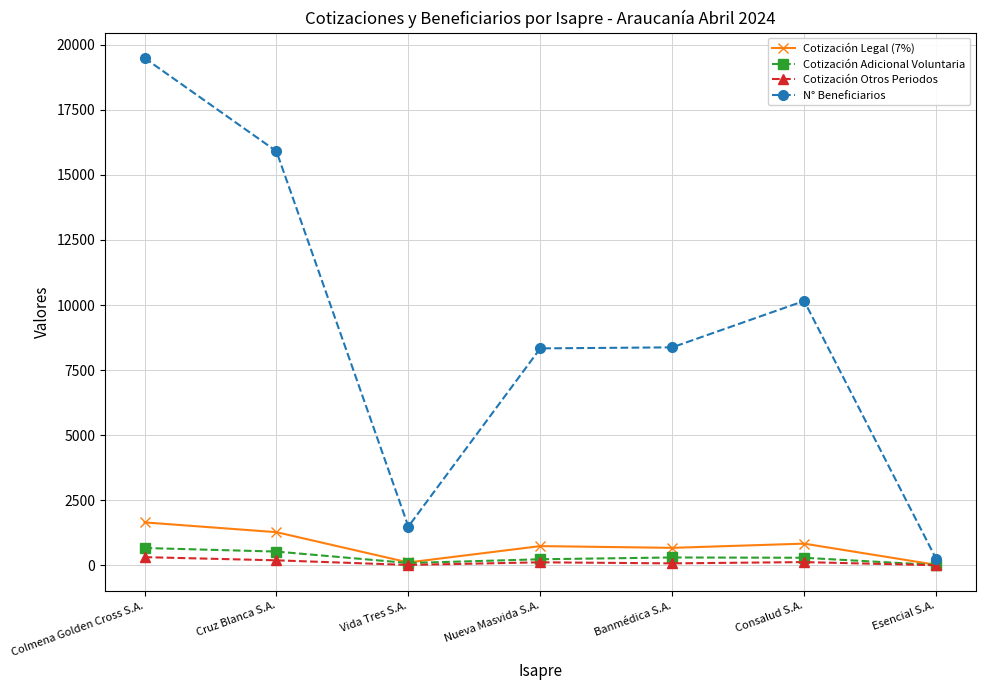

How many lines are shown in the chart?

4